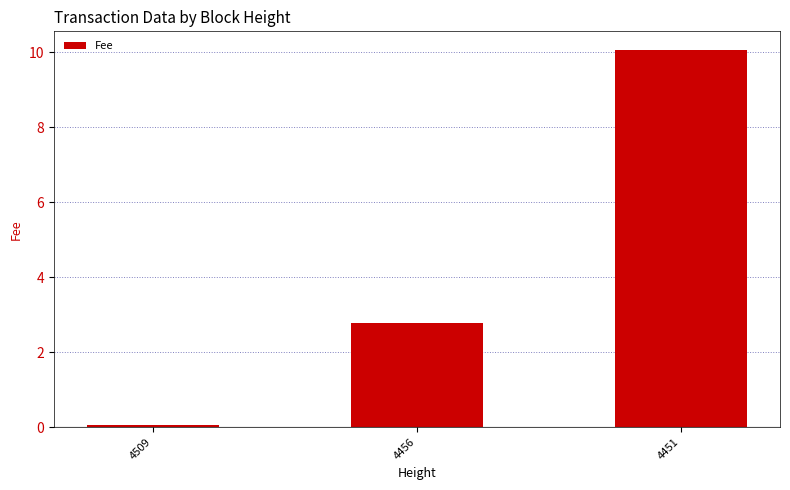

Reading right to left, list all the values displayed in this chart.

4451=10.1	4456=2.8	4509=0.1